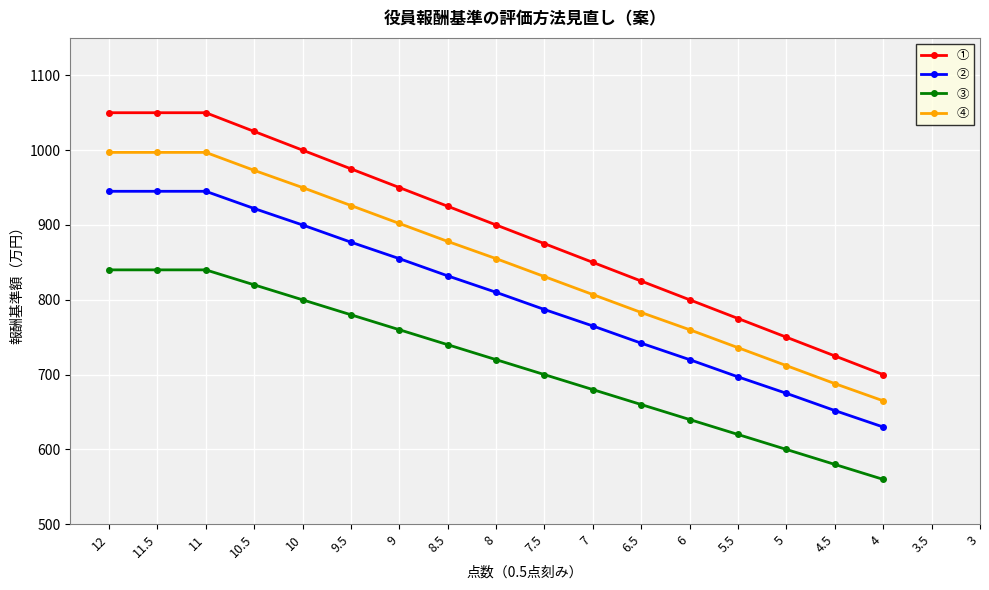

True or false: ③ has more than 1 interior local peaks.

False